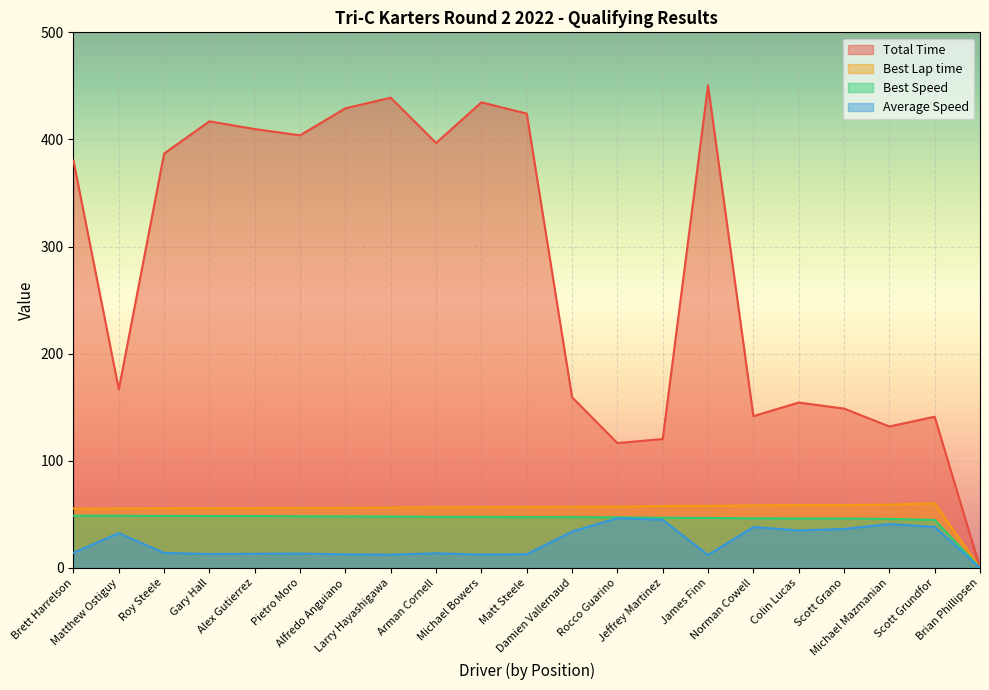

The Best Speed series shows 46.0 at Scott Grano. True or false?

True